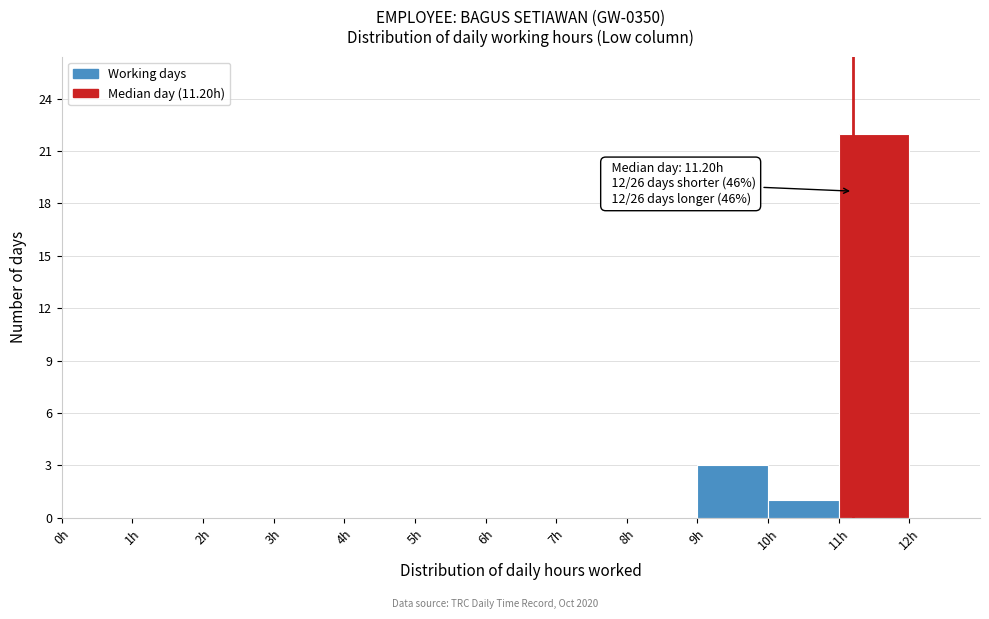

Over which range of the x-axis is the bar tallest?

11 to 12